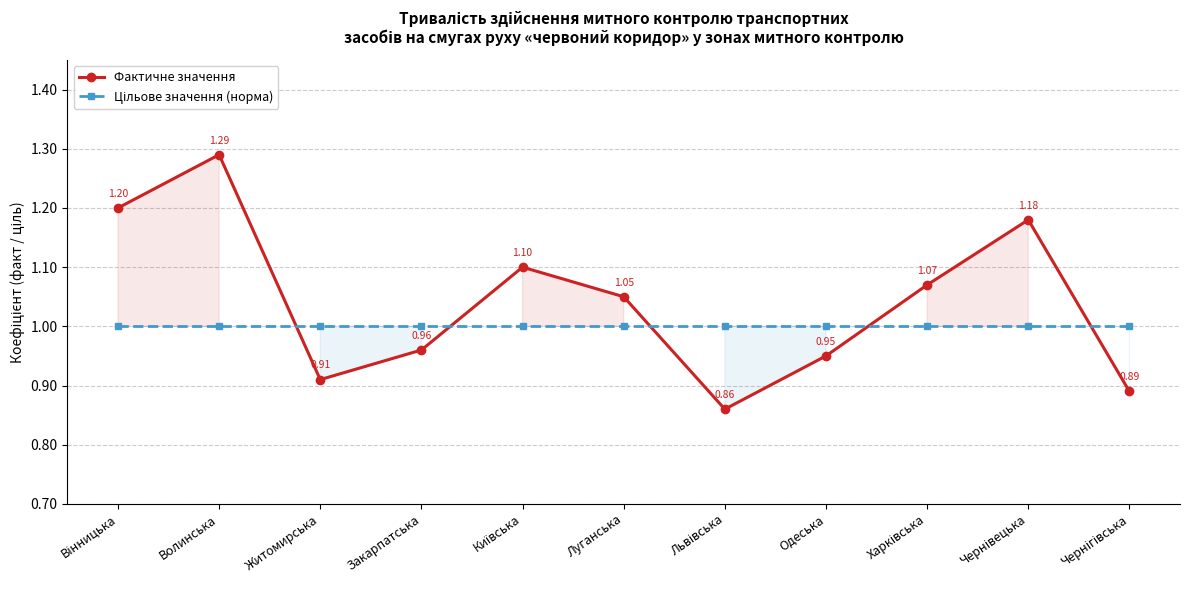

Between which two adjacent categories do Фактичне значення and Цільове значення (норма) first intersect?

Волинська and Житомирська